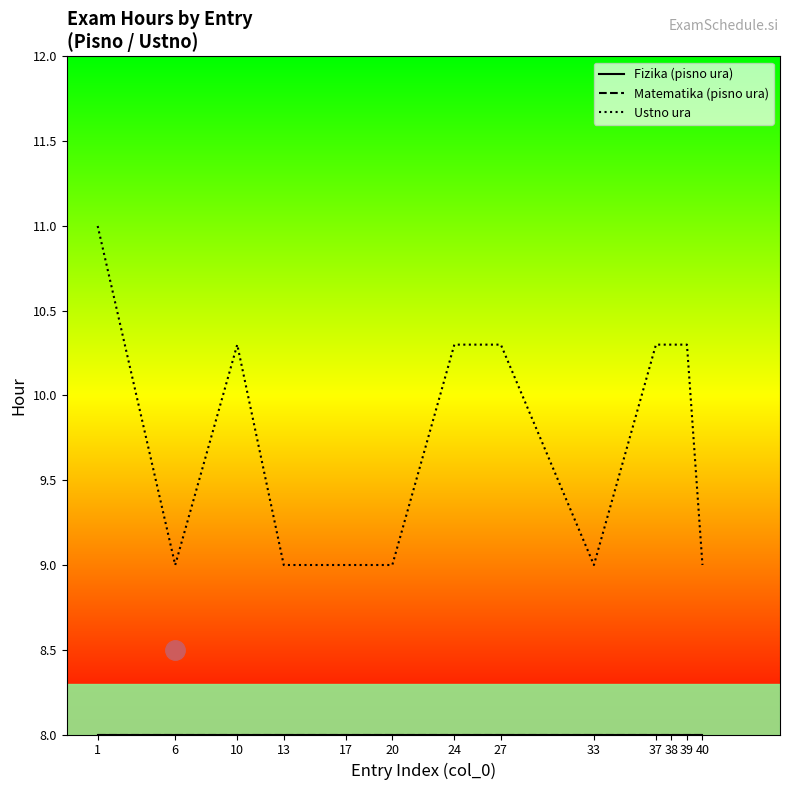

What is the sum of all Fizika (pisno ura) values?

104.0